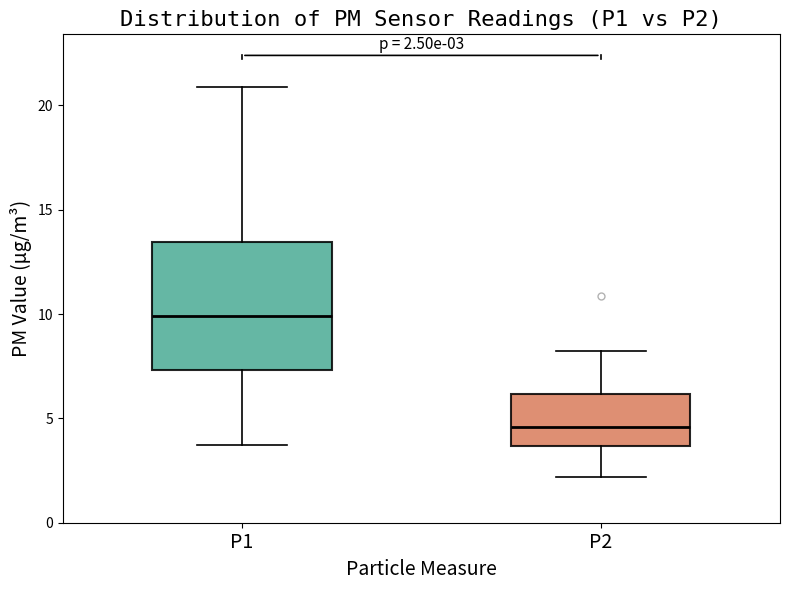

Which box has the highest median line?

P1